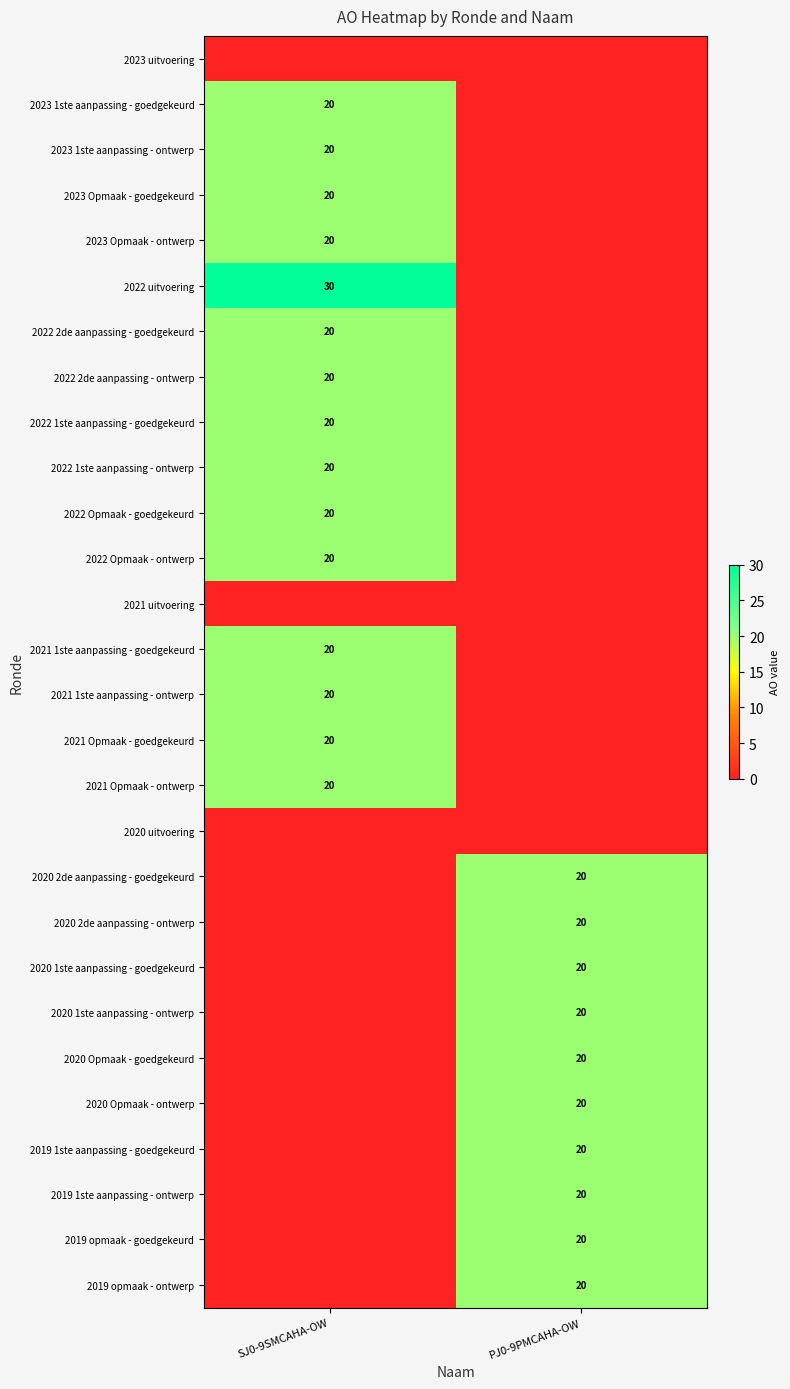

What is the spread (max minus min) of values at SJ0-9SMCAHA-OW?

30